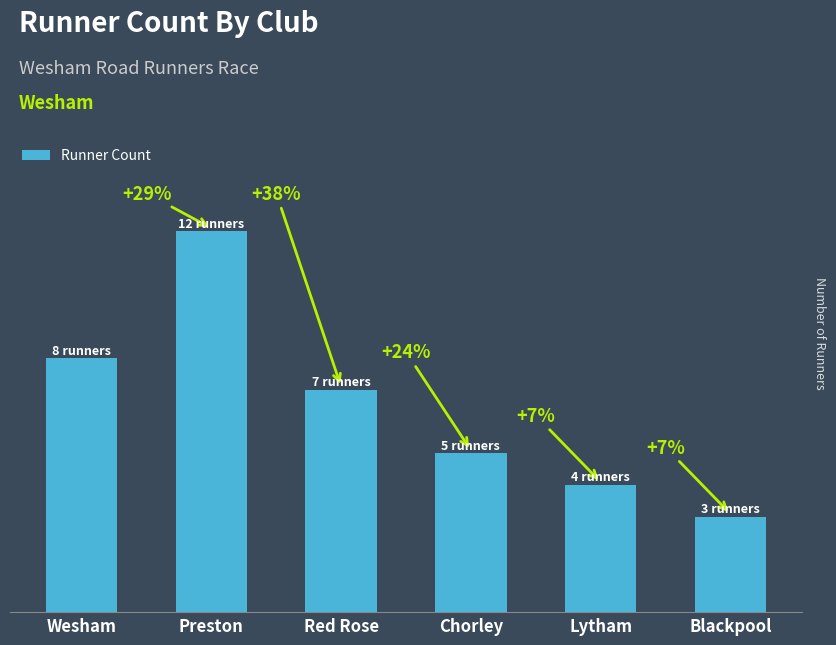

What is the difference between the maximum and minimum values?

9